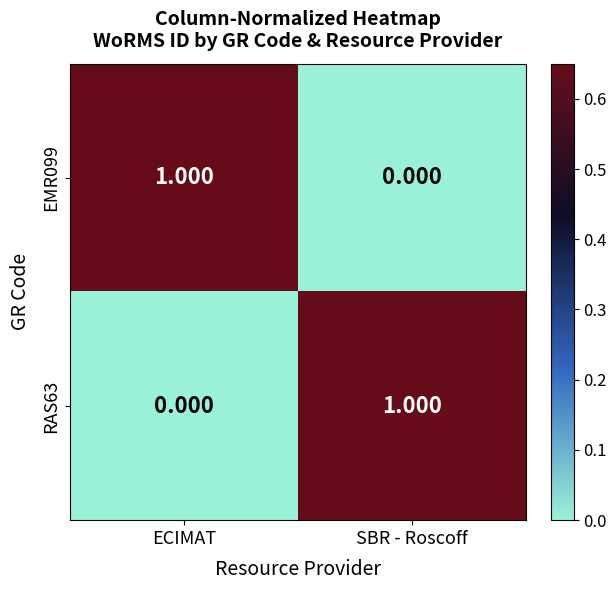

Which category has the lowest value in the RAS63 series?

ECIMAT